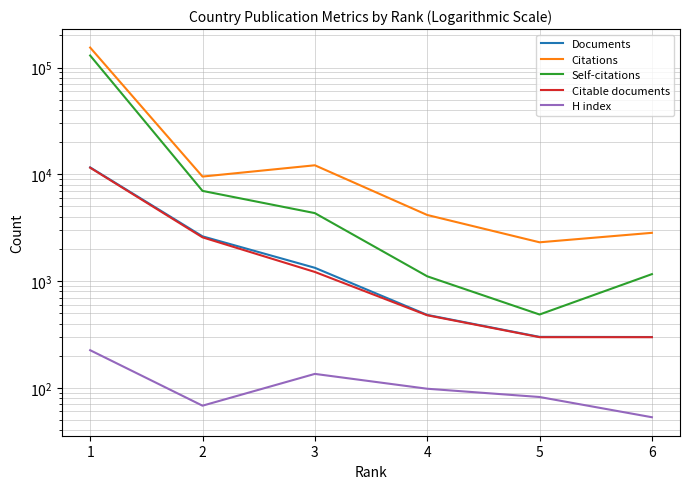

At 2, list the series in order from smallest to largest.

H index, Citable documents, Documents, Self-citations, Citations